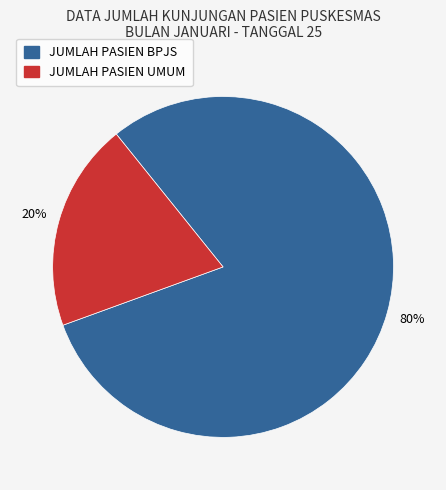

The JUMLAH PASIEN BPJS slice represents 70% of the pie. True or false?

False